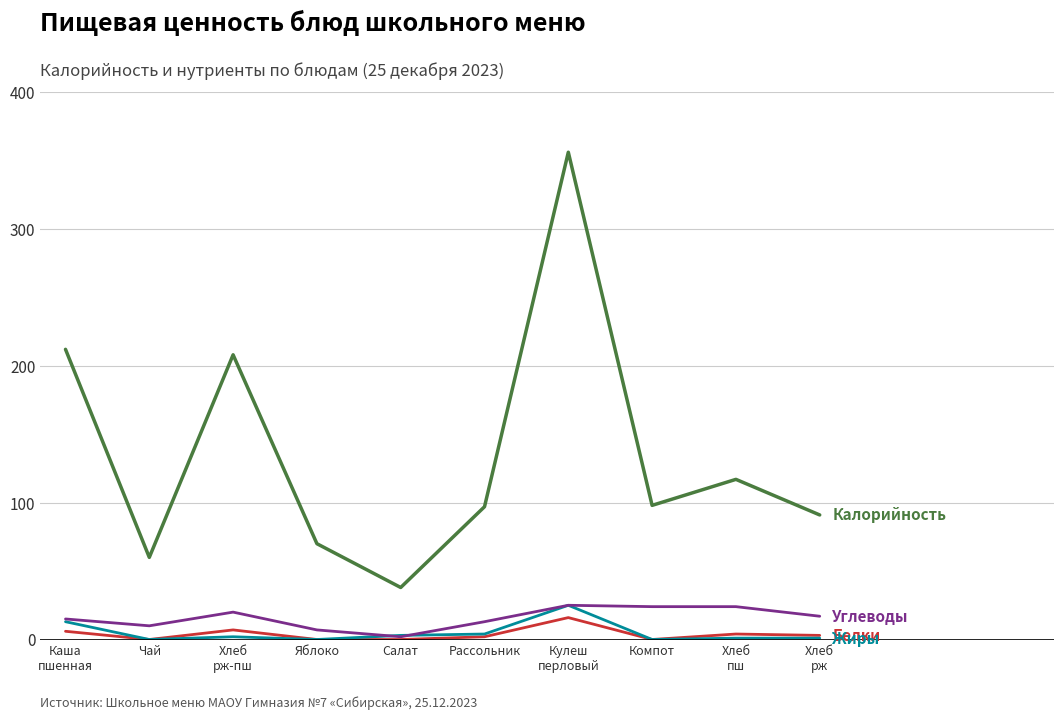

What is the greatest value displayed?

356